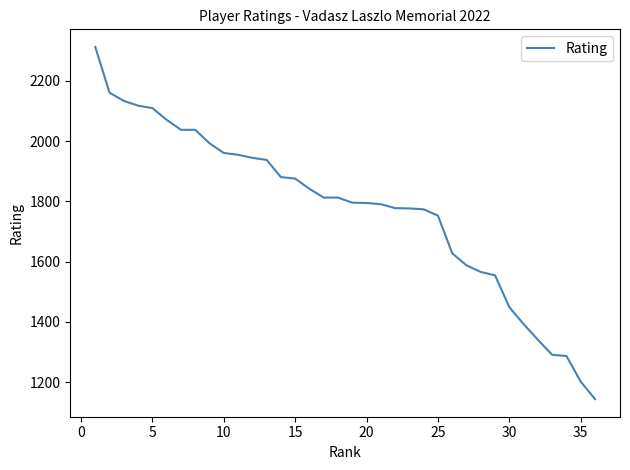

What is the minimum value shown in the chart?

1144